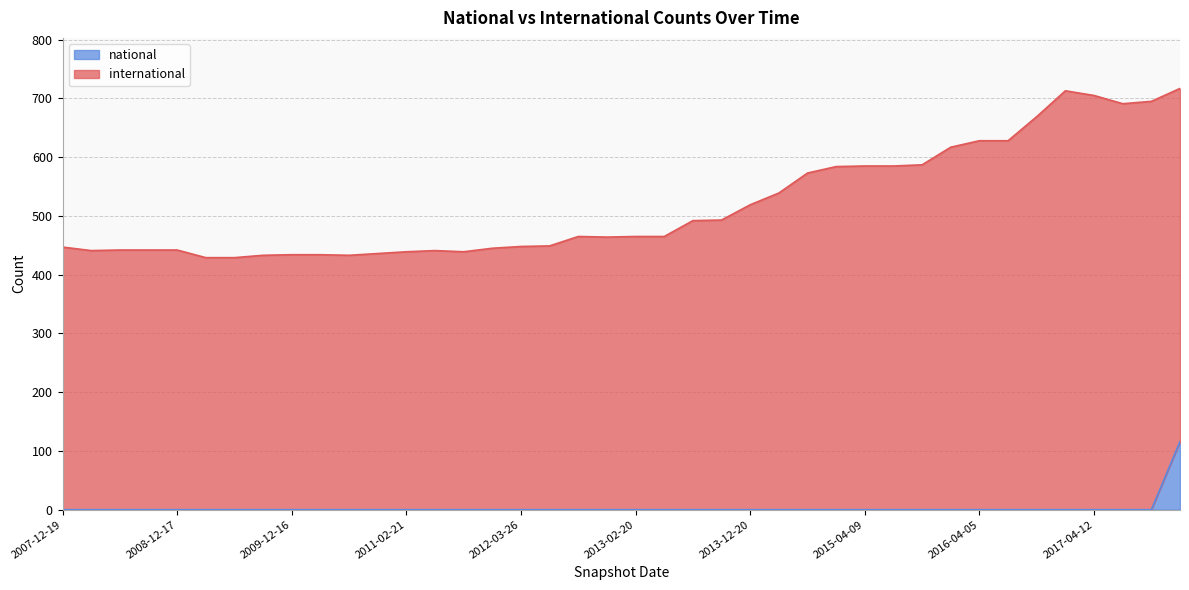

At which label does international reach its minimum?

2009-04-06